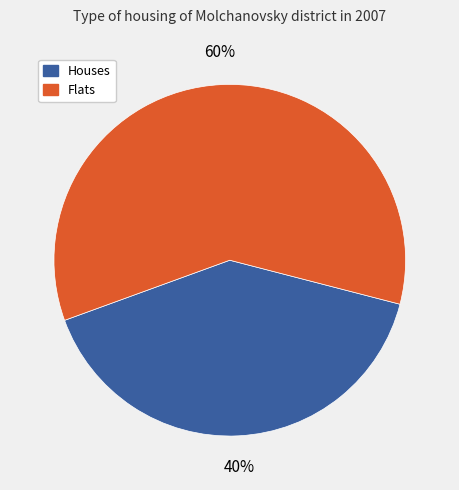

To the nearest percent, what is the average slice percentage?

50%